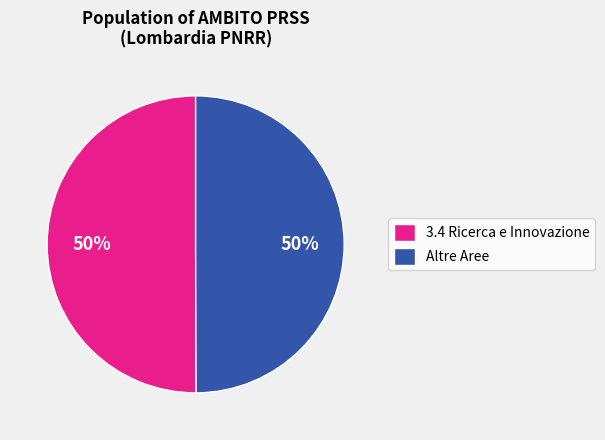

To the nearest percent, what is the combined percentage of 3.4 Ricerca e Innovazione and Altre Aree?

100%